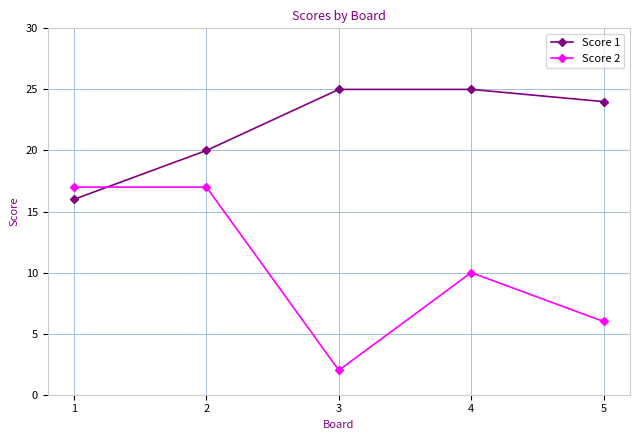

What is the maximum value for Score 2?

17